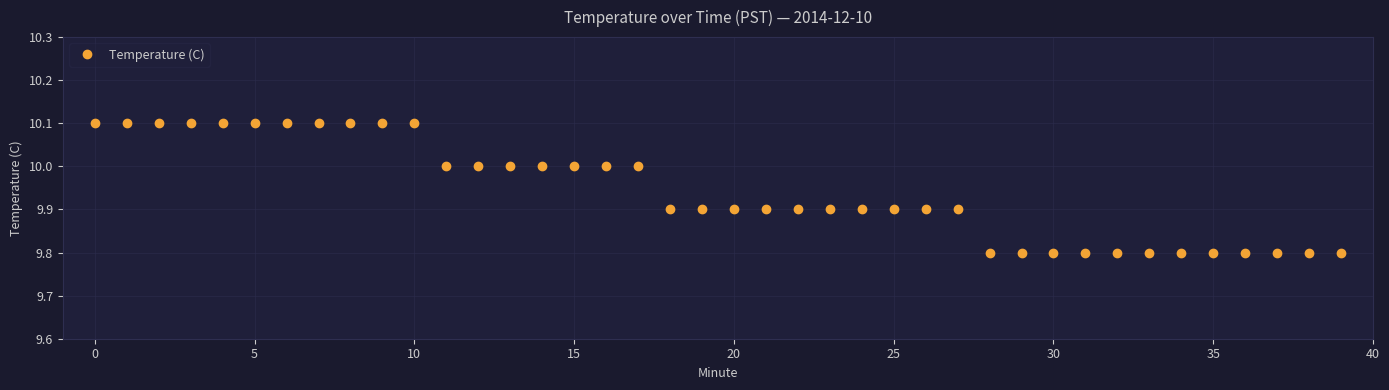

Reading left to right, list all the values displayed in this chart.

10.1	10.1	10.1	10.1	10.1	10.1	10.1	10.1	10.1	10.1	10.1	10.0	10.0	10.0	10.0	10.0	10.0	10.0	9.9	9.9	9.9	9.9	9.9	9.9	9.9	9.9	9.9	9.9	9.8	9.8	9.8	9.8	9.8	9.8	9.8	9.8	9.8	9.8	9.8	9.8